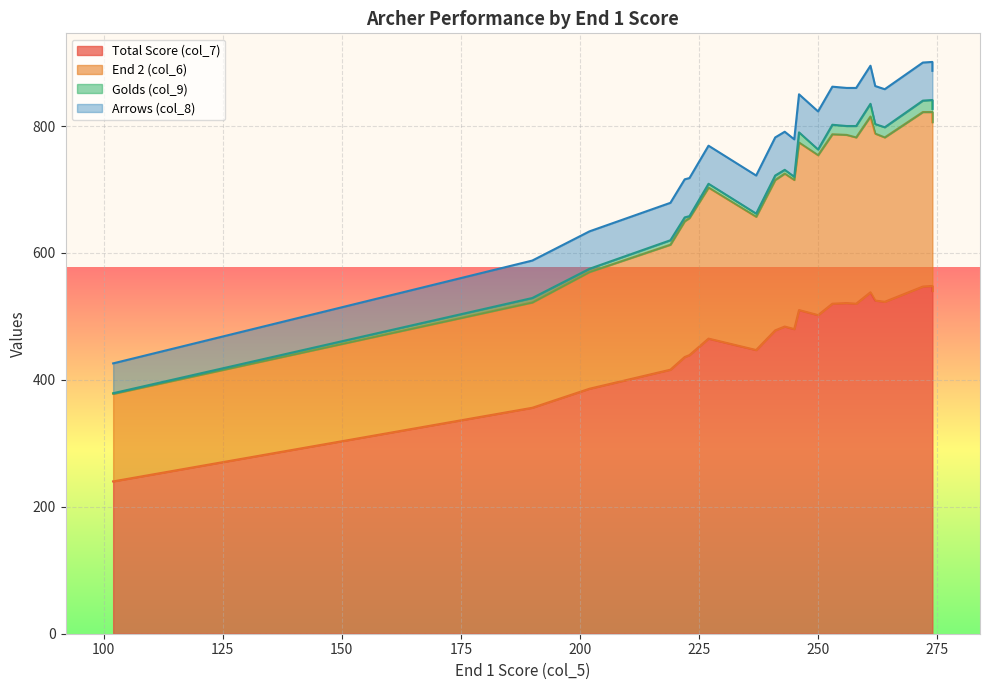

Which has a higher value, 246 or 219?

246